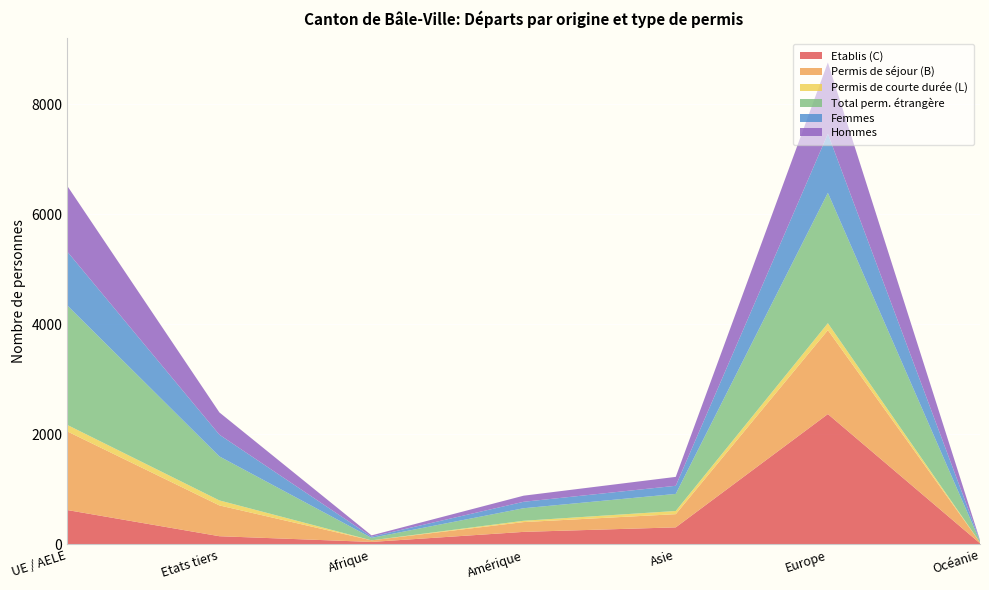

Reading right to left, what are all the values shown in this chart?

Etablis (C): 20	2370	310	228	45	149	625
Permis de séjour (B): 17	1526	240	178	29	560	1430
Permis de courte durée (L): 0	127	58	24	0	91	118
Total perm. étrangère: 20	2370	310	228	45	800	2173
Femmes: 13	1073	148	117	22	395	978
Hommes: 7	1297	162	111	23	405	1195